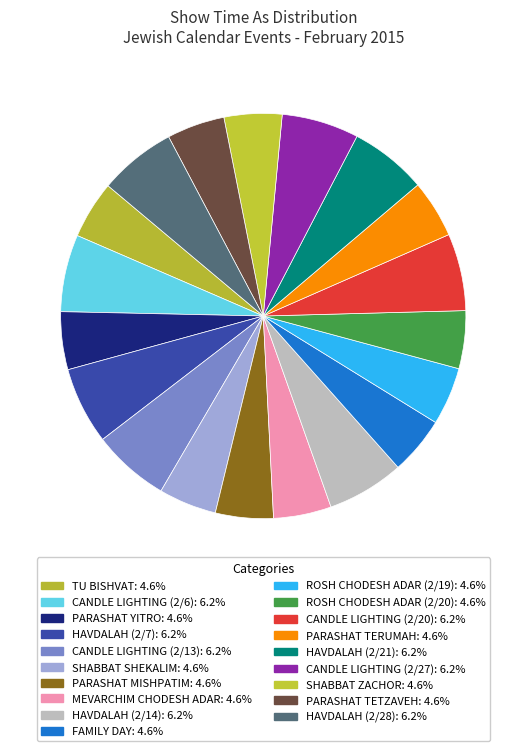

Count the number of slices in the pie.

19